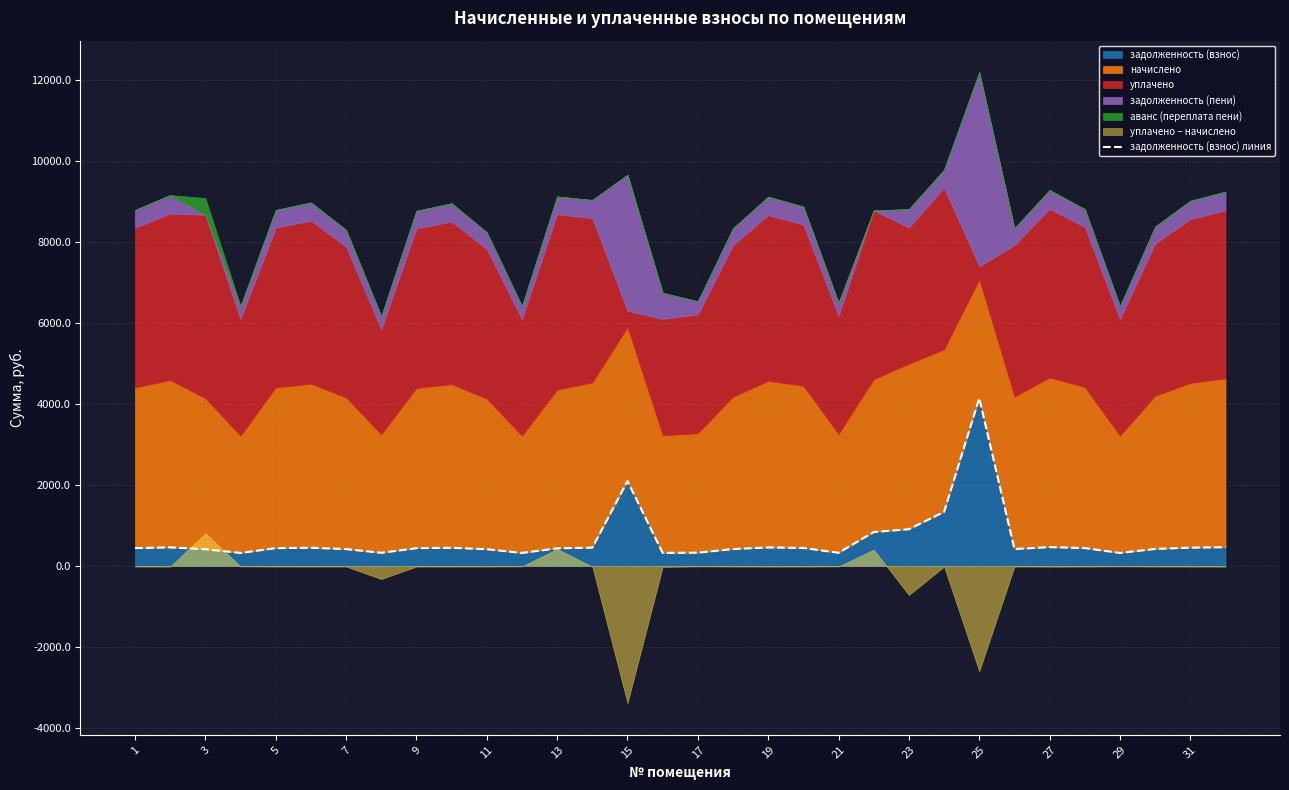

The value of задолженность (взнос) at 9 is 439.1. True or false?

True